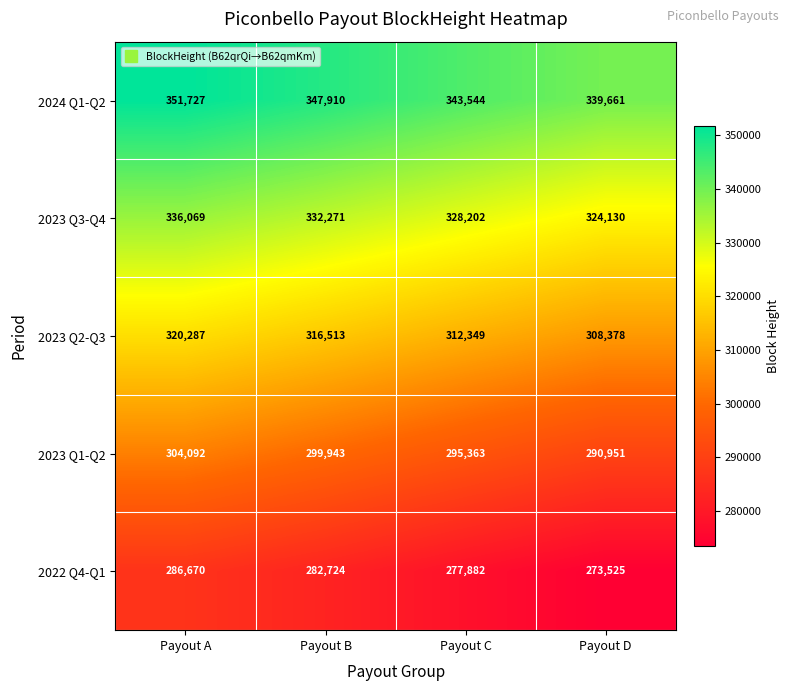

What is the difference between the maximum and minimum values in the 2023 Q1-Q2 series?

13141